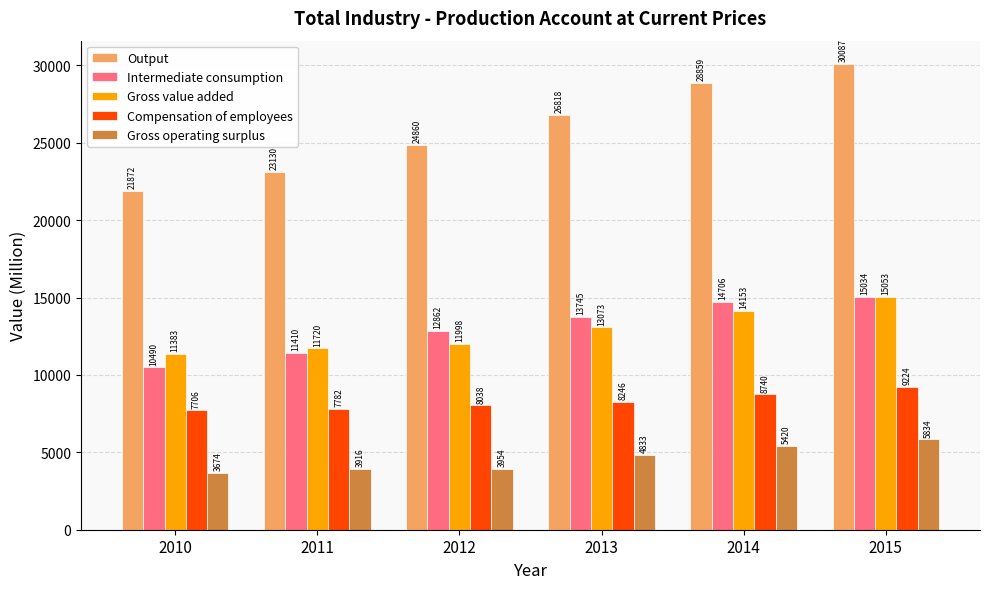

What is the minimum value shown in the chart?

3673.8